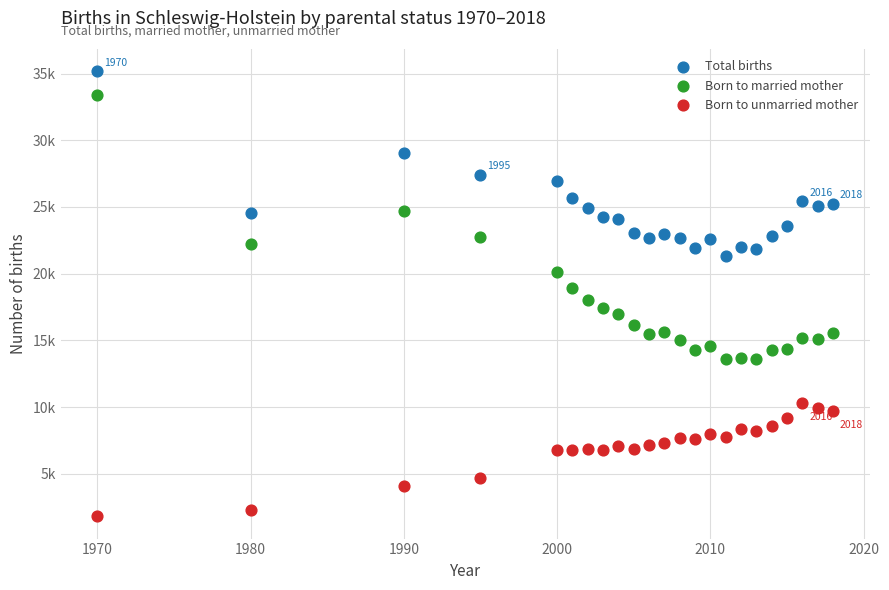

Which series reaches the maximum Y coordinate?

Total births